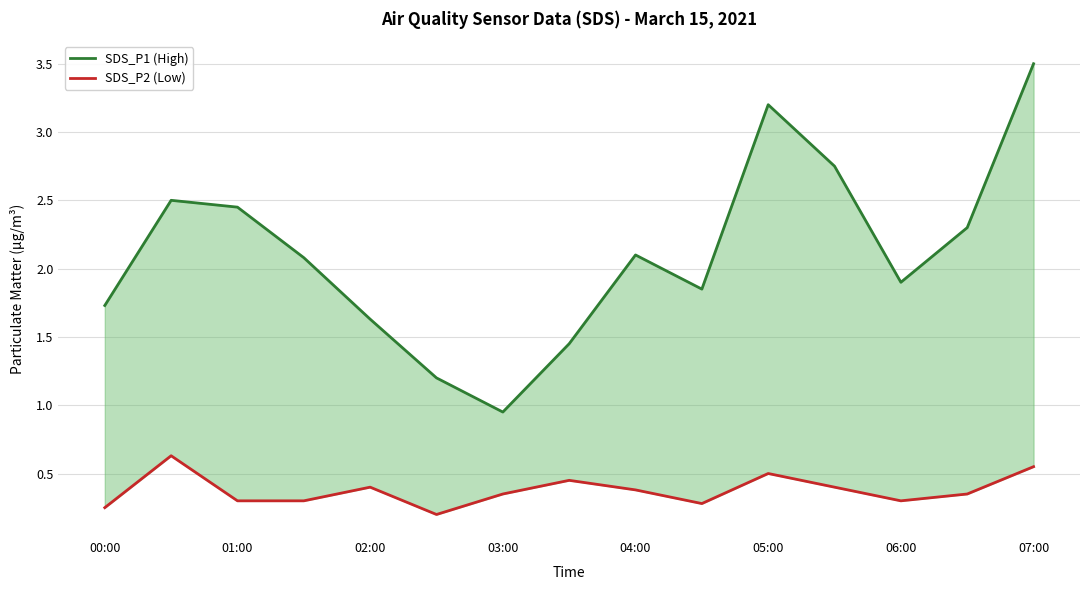

True or false: SDS_P2 (Low) and SDS_P1 (High) cross at least once.

False